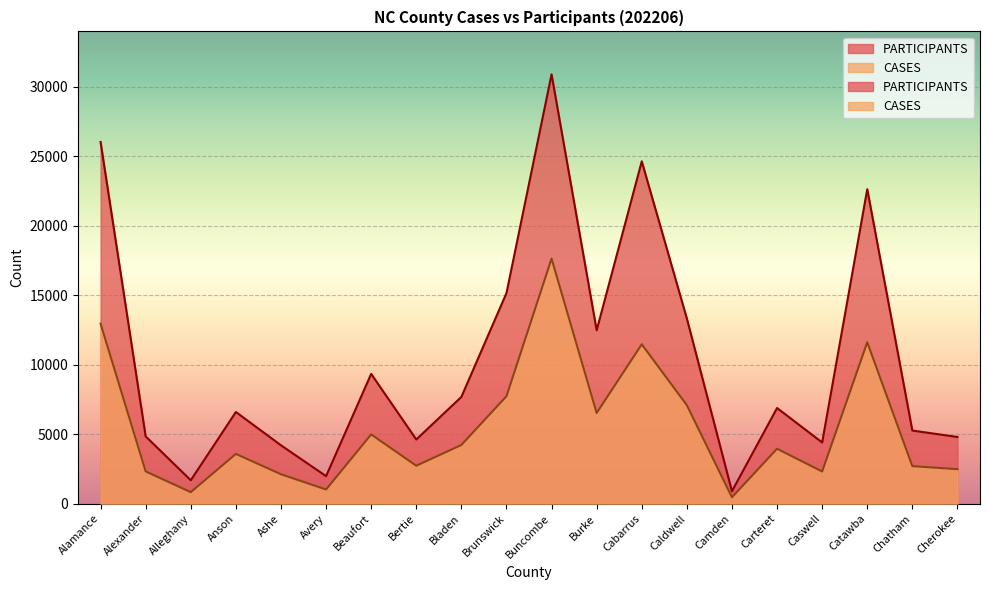

Which category has the highest value across all series?

Buncombe